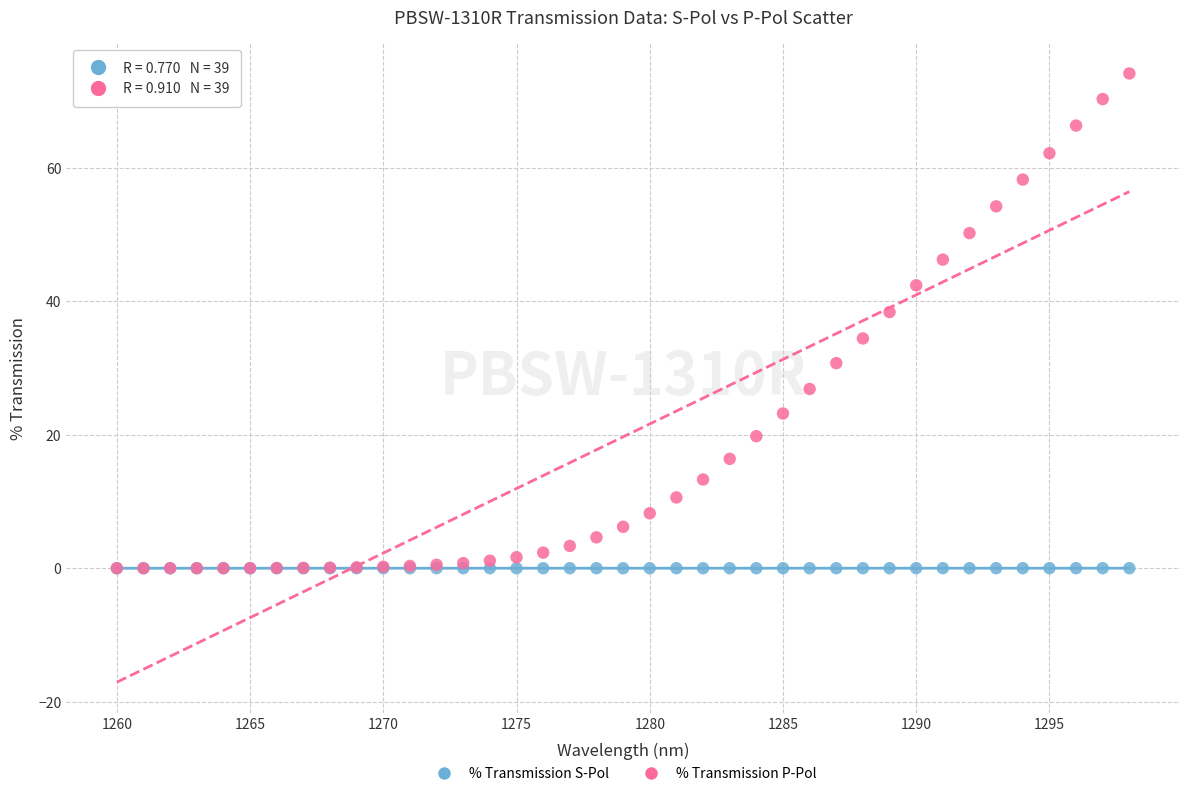

Which series has the widest spread of Y values?

% Transmission P-Pol